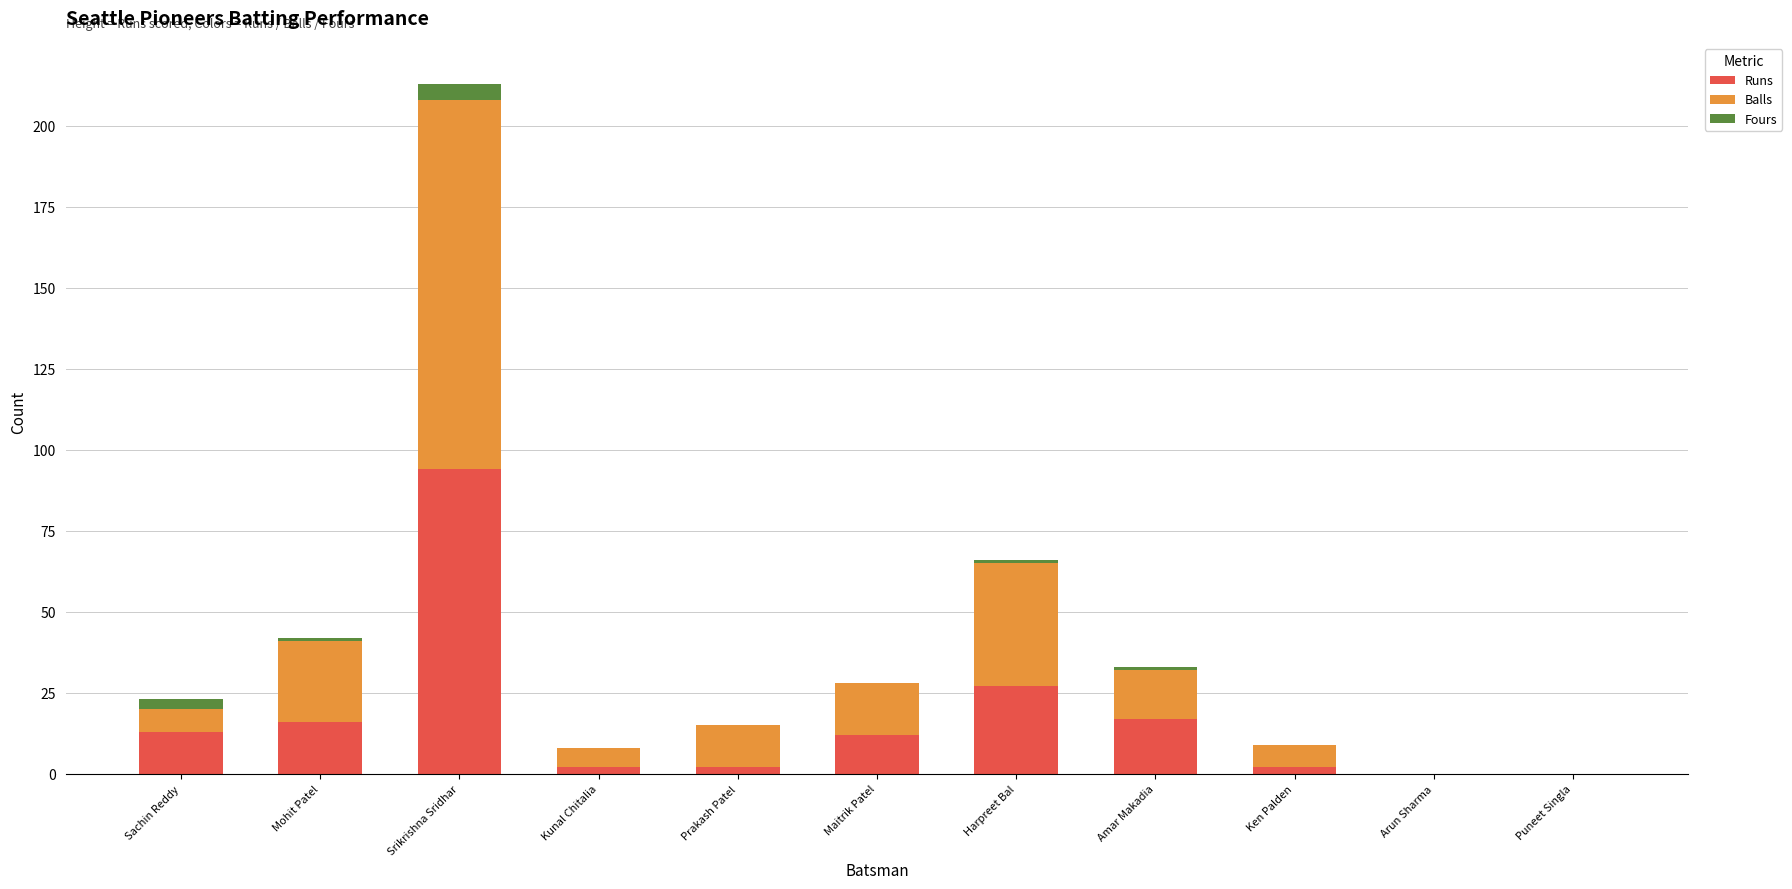

The Runs series shows 13 at Sachin Reddy. True or false?

True